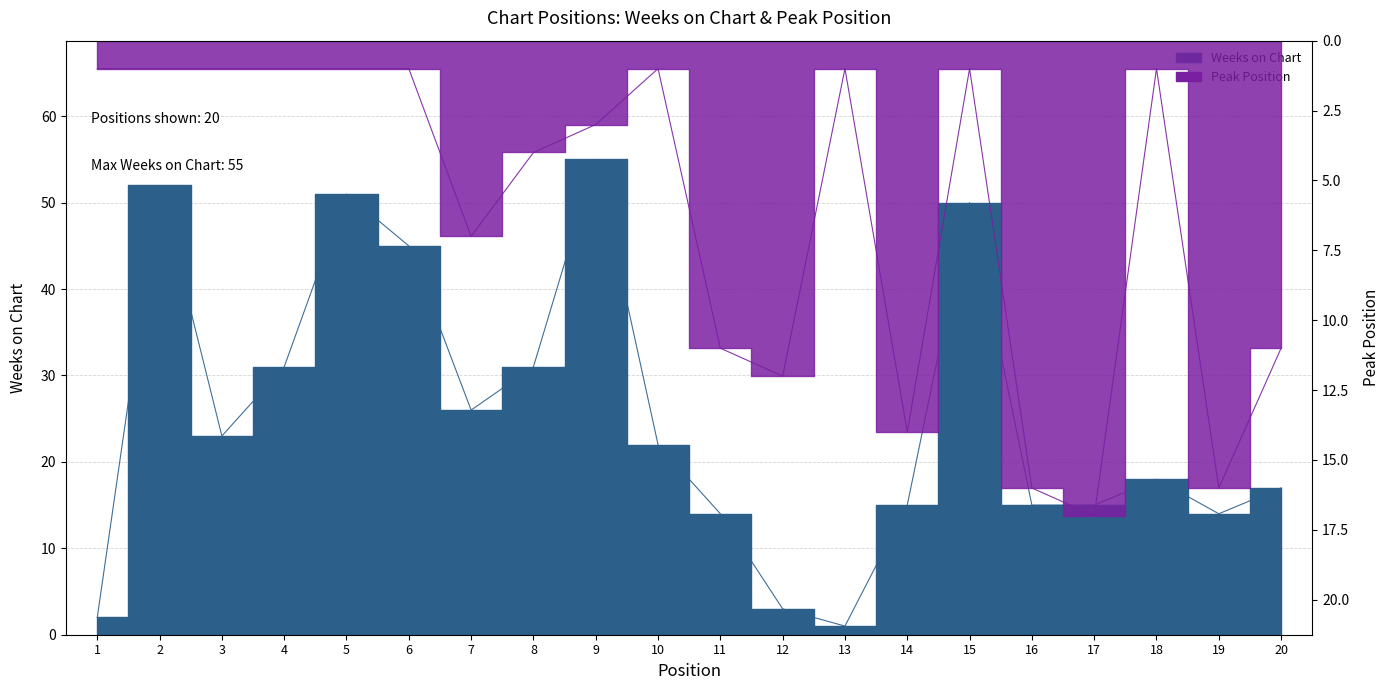

Reading left to right, transcribe all the data shown in this chart.

Weeks on Chart: 1=2	2=52	3=23	4=31	5=51	6=45	7=26	8=31	9=55	10=22	11=14	12=3	13=1	14=15	15=50	16=15	17=15	18=18	19=14	20=17
Peak Position: 1=1	2=1	3=1	4=1	5=1	6=1	7=7	8=4	9=3	10=1	11=11	12=12	13=1	14=14	15=1	16=16	17=17	18=1	19=16	20=11